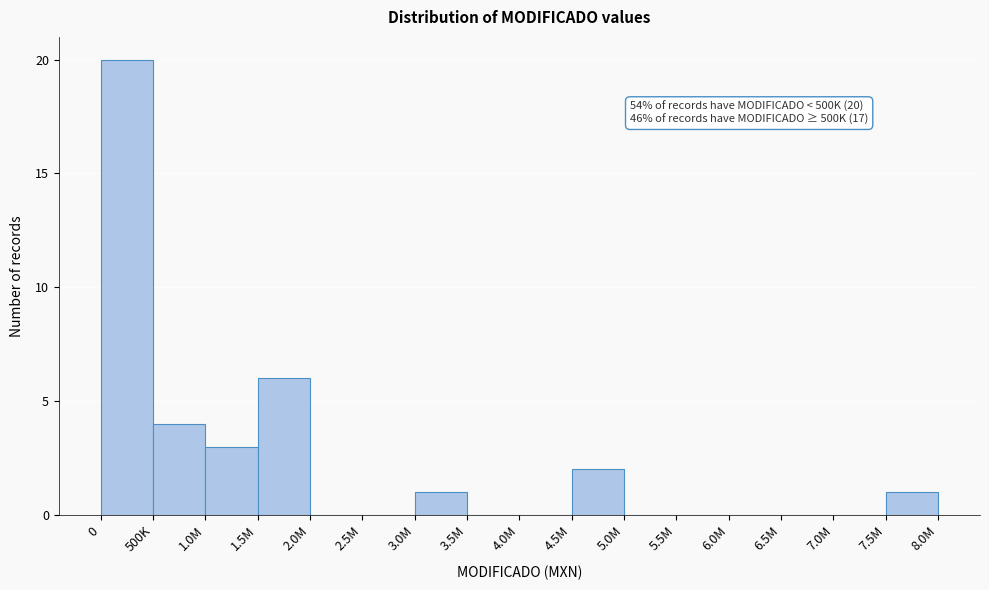

Reading left to right, what are all the values shown in this chart?

0=20	500K=4	1.0M=3	1.5M=6	2.0M=0	2.5M=0	3.0M=1	3.5M=0	4.0M=0	4.5M=2	5.0M=0	5.5M=0	6.0M=0	6.5M=0	7.0M=0	7.5M=1